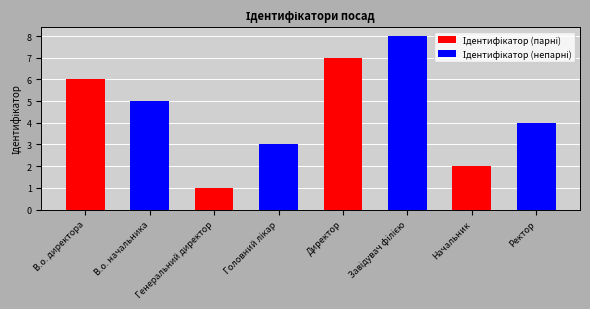

What is the total value across all series at Начальник?

6